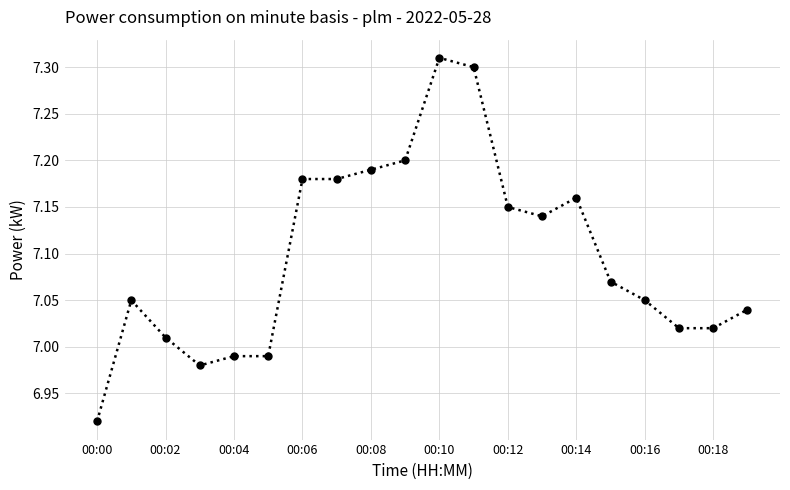

What is the difference between the maximum and minimum values?

0.4